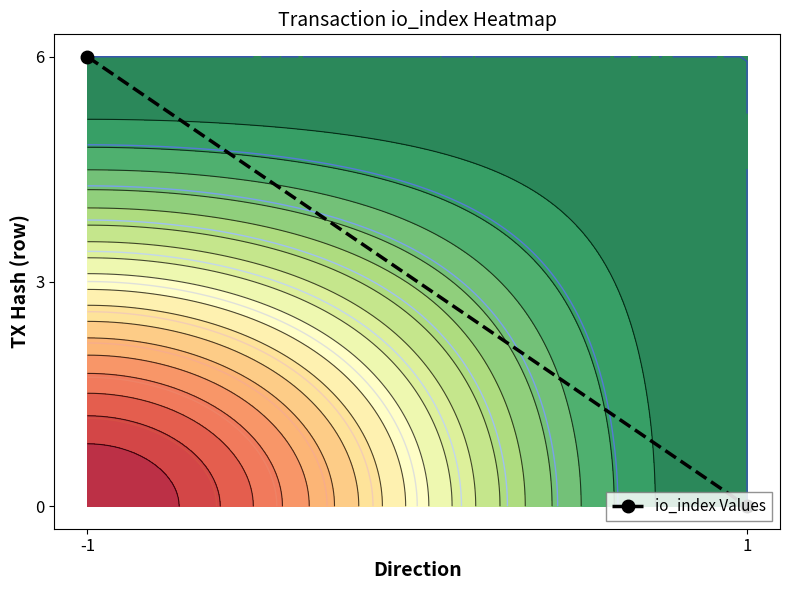

Rank the categories by value from highest to lowest.

-1, 1